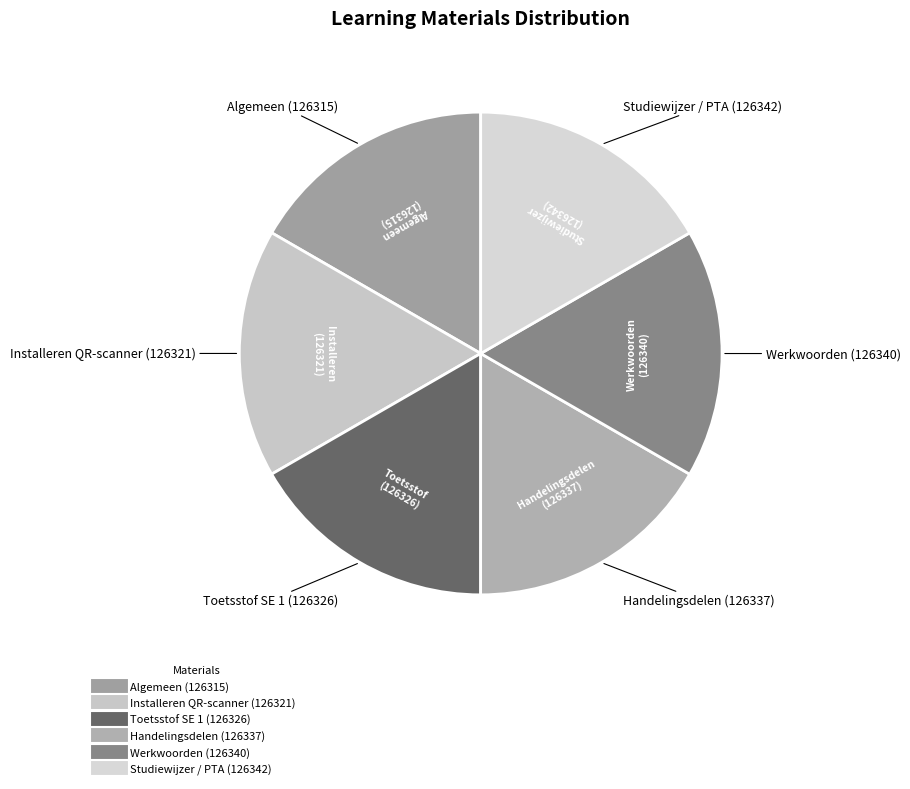

What is the ratio of the value at Studiewijzer / PTA to the value at Toetsstof SE 1?

1.0